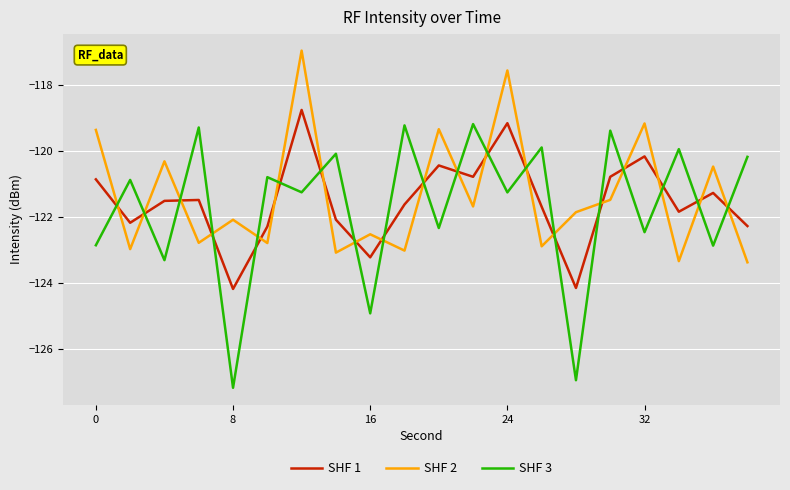

What is the difference between the maximum and minimum values in the SHF 1 series?

5.4